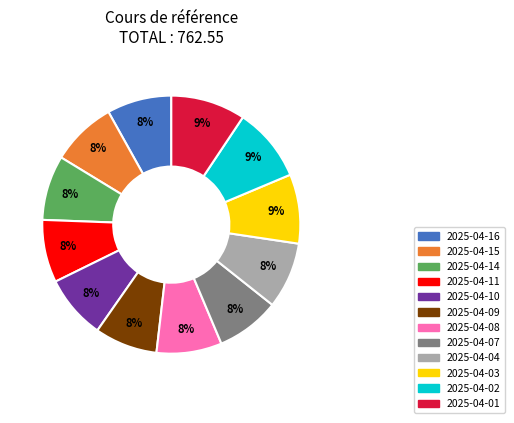

To the nearest percent, what is the combined percentage of 2025-04-16 and 2025-04-07?

16%